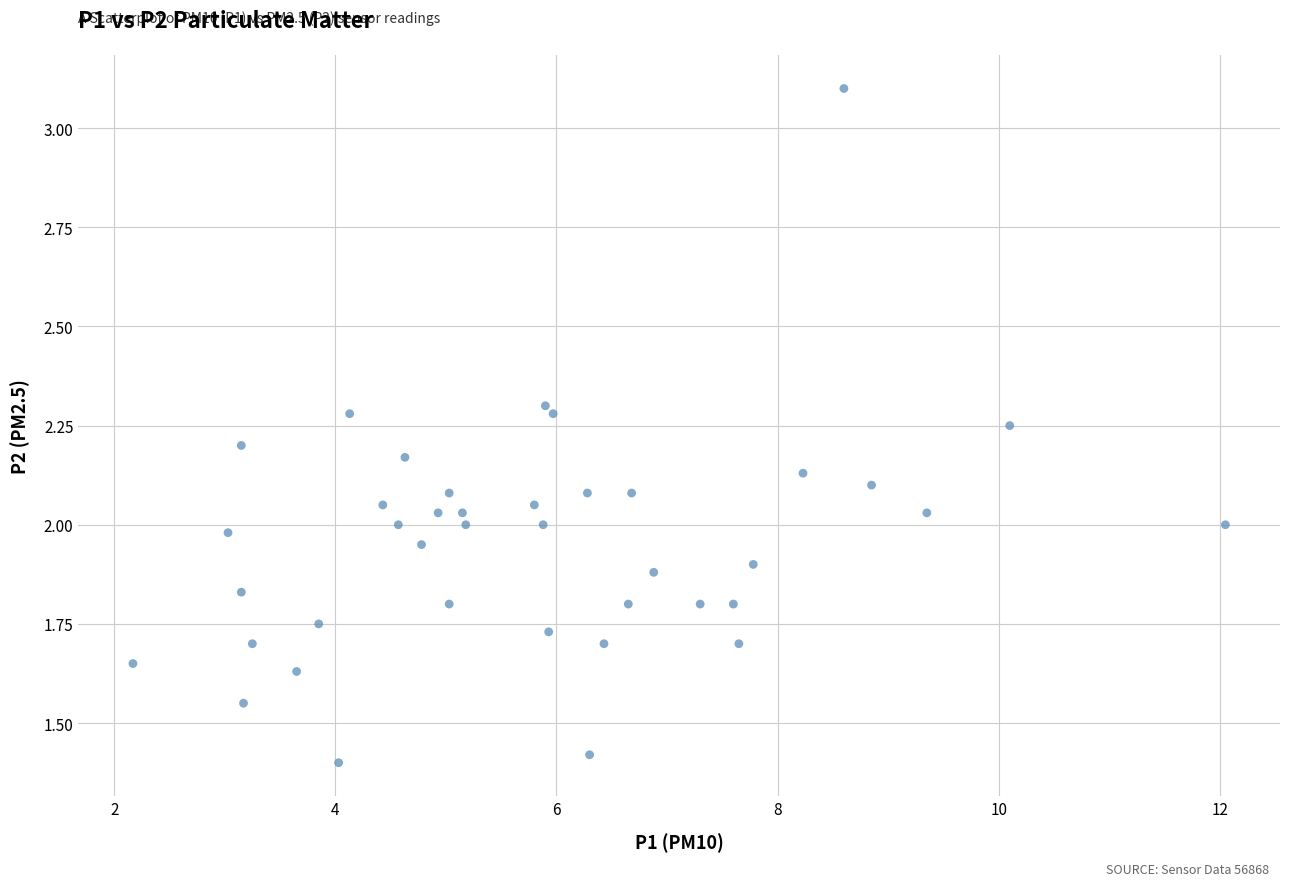

What is the range of X values (max minus min)?

9.9